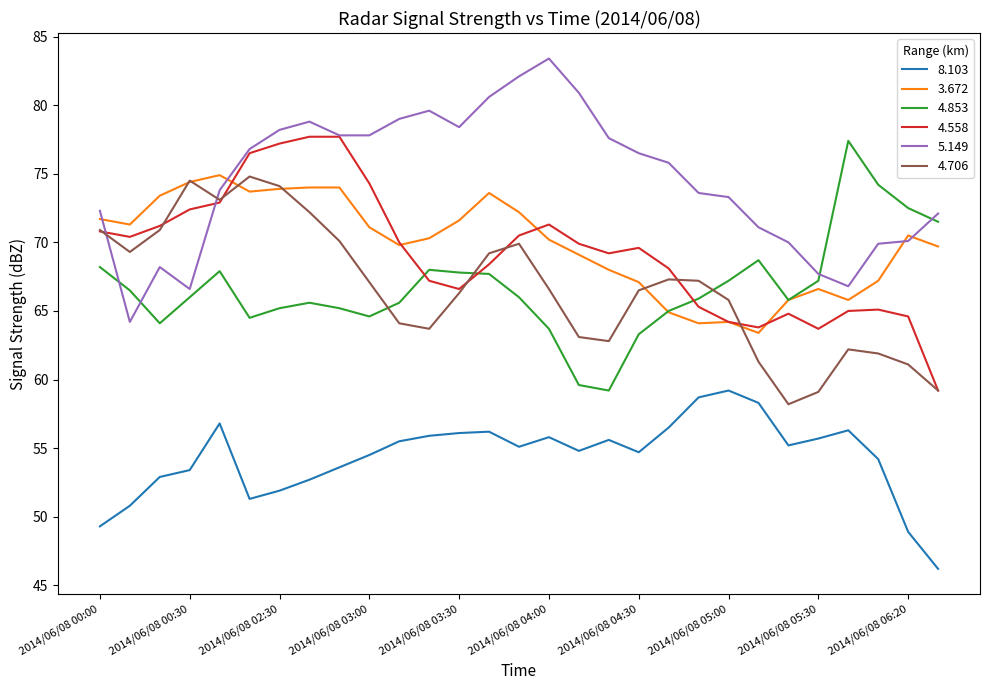

Which series has the largest total across all categories?

5.149